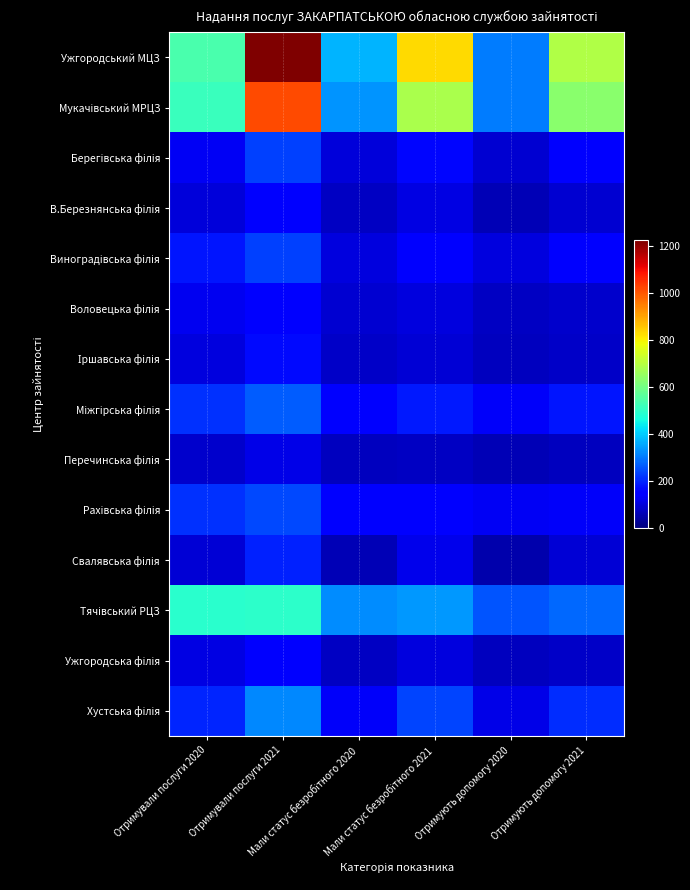

Which series changed the most between Отримували послуги 2021 and Отримують допомогу 2020?

Ужгородський МЦЗ